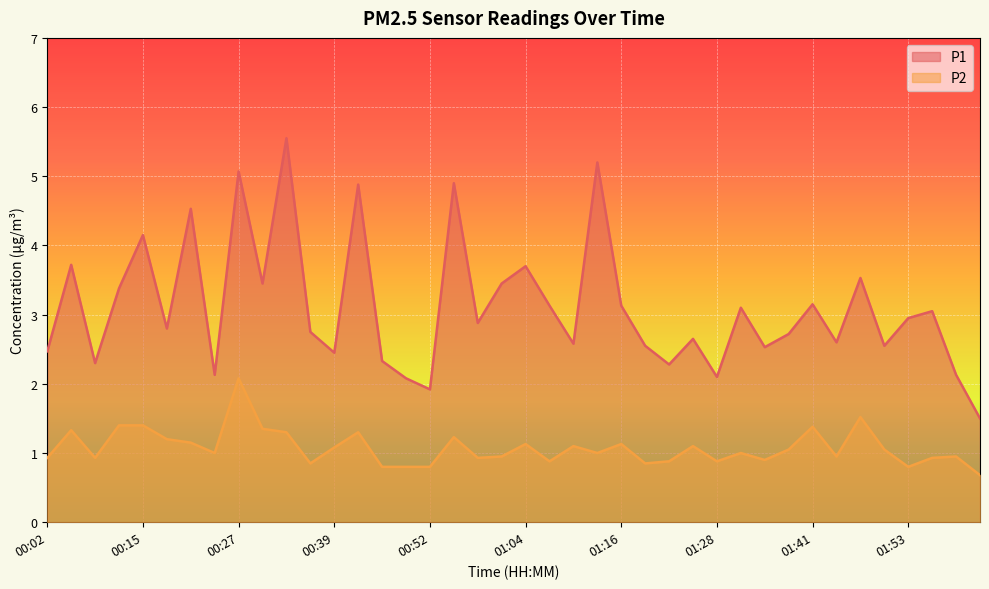

Where is the first local maximum for P1?

00:05